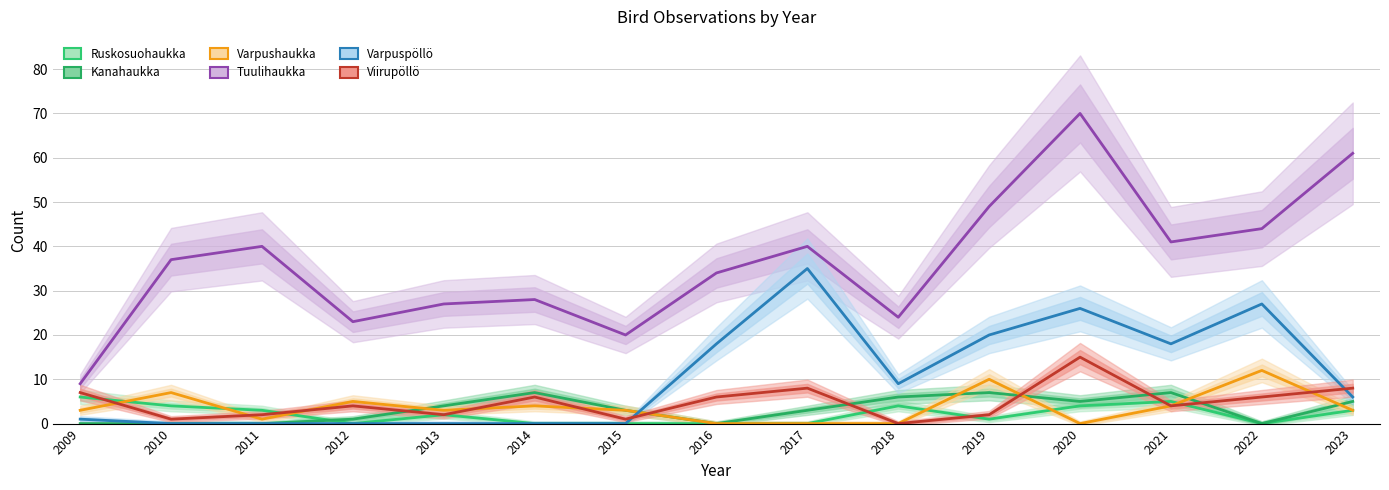

True or false: Varpuspöllö has more than 1 interior local peaks.

True